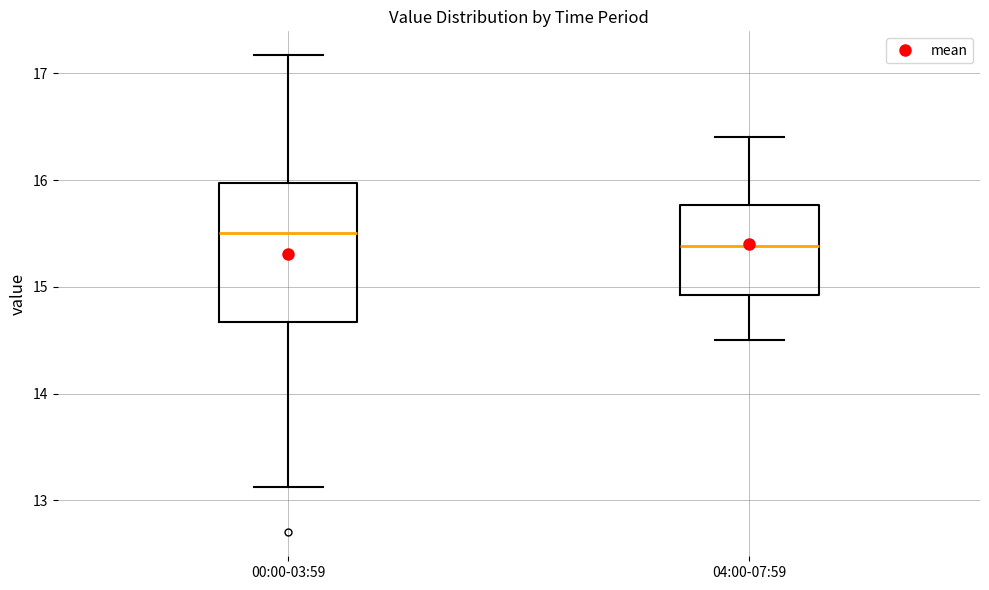

Reading left to right, transcribe this box plot: for each box, give where its median line is, the range the box spans, and where its two whiskers end, as read against the y-axis. The values are not printed on the chart, so give them approximately, as read against the axis.

00:00-03:59: median 15.5, box 14.7 to 16.0, whiskers 13.1 to 17.2
04:00-07:59: median 15.4, box 14.9 to 15.8, whiskers 14.5 to 16.4